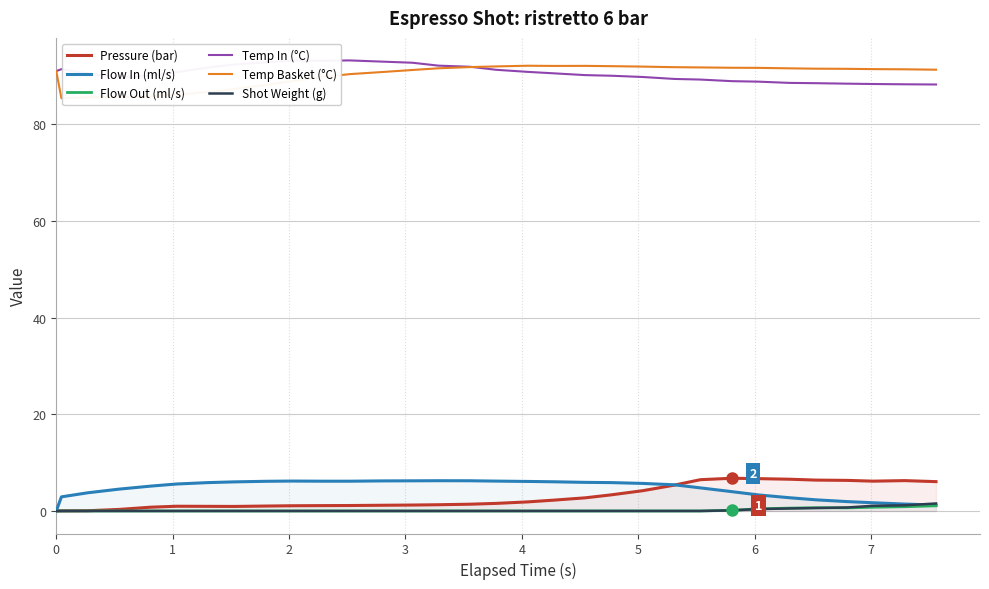

What is the maximum value for Pressure (bar)?

6.8